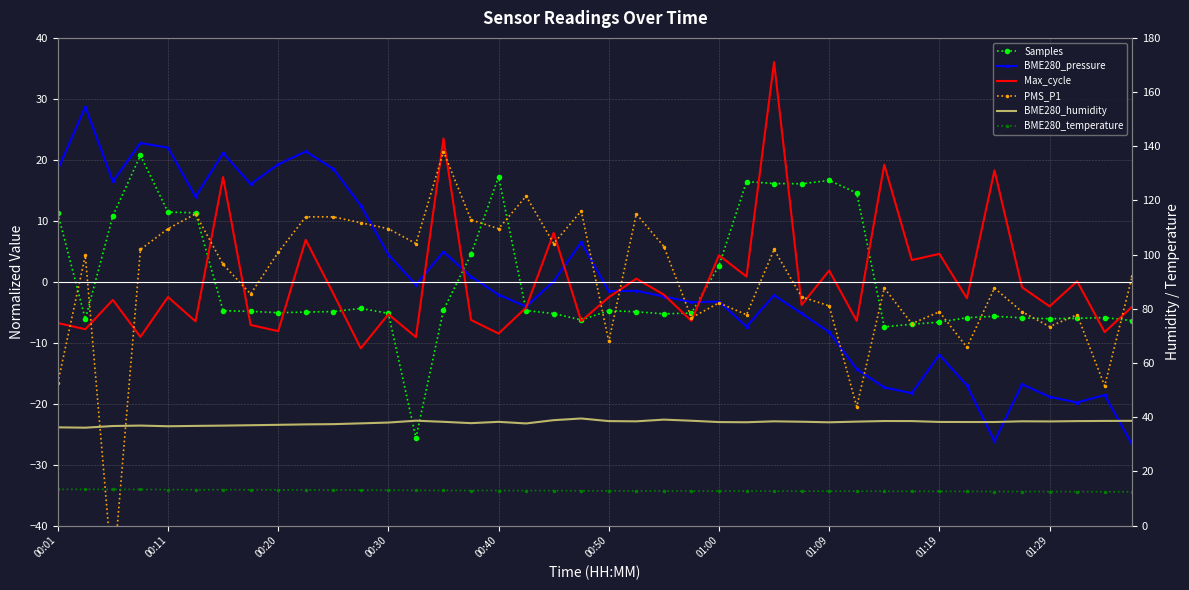

At which category is the sum across all series the highest?

26